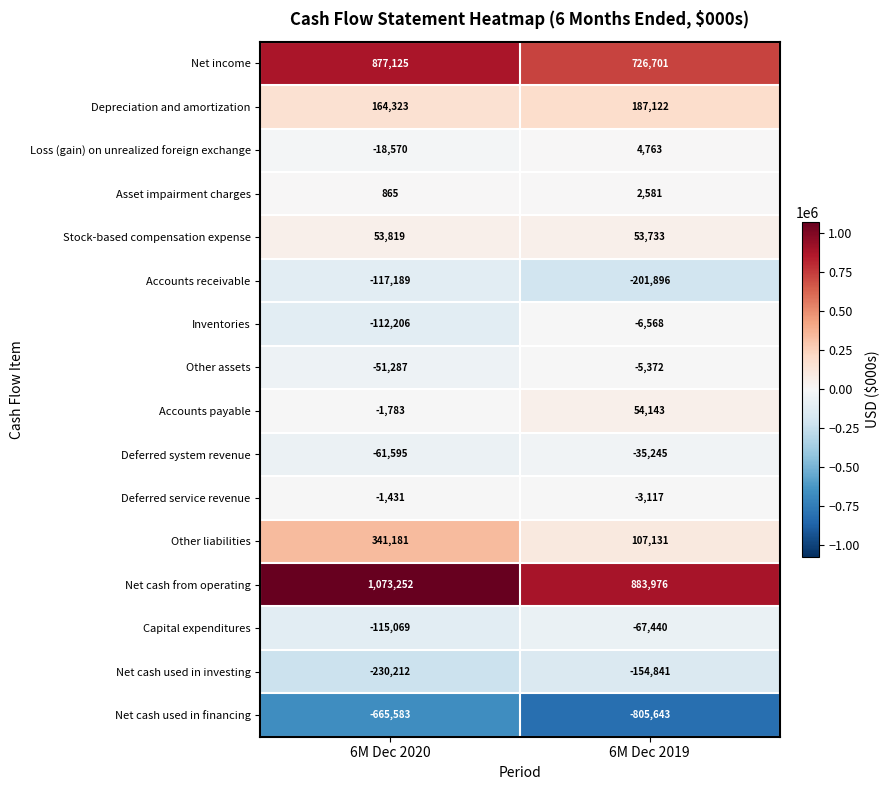

Which series has the widest spread of values?

Other liabilities